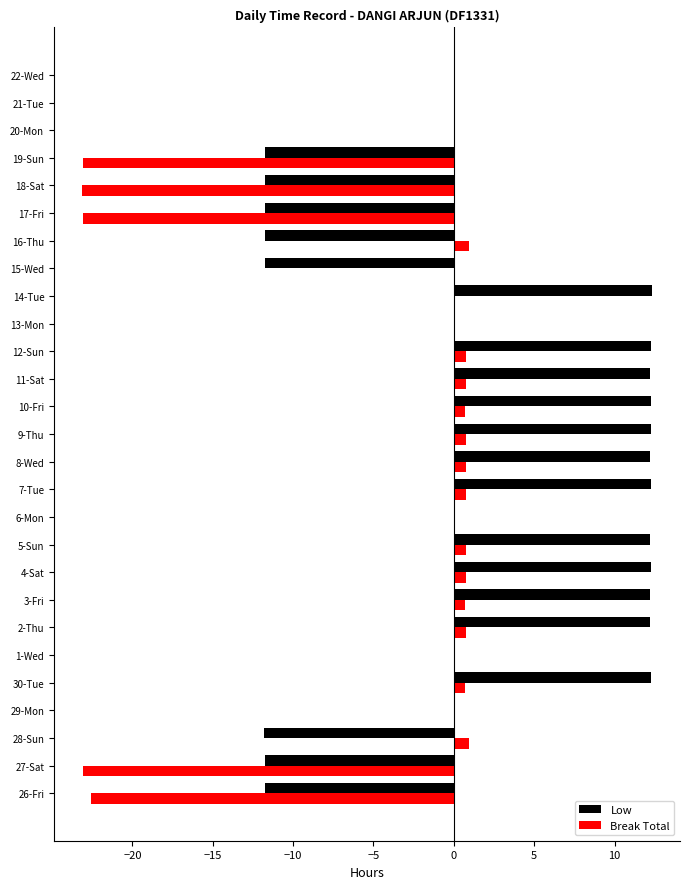

The value of Low at 13-Mon is -9.3. True or false?

False